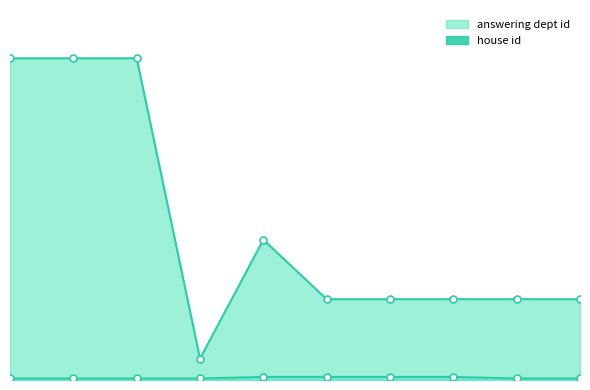

At which label is answering dept id closest to 112?

4